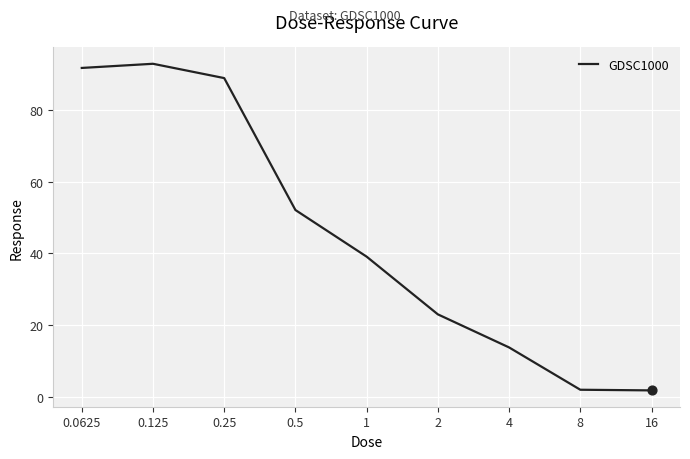

What is the difference between the maximum and minimum values?

91.1